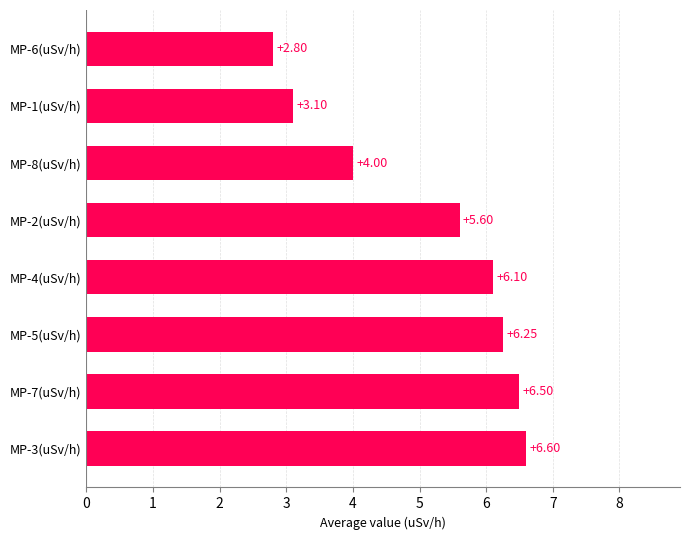

Which has a higher value, MP-5(uSv/h) or MP-7(uSv/h)?

MP-7(uSv/h)